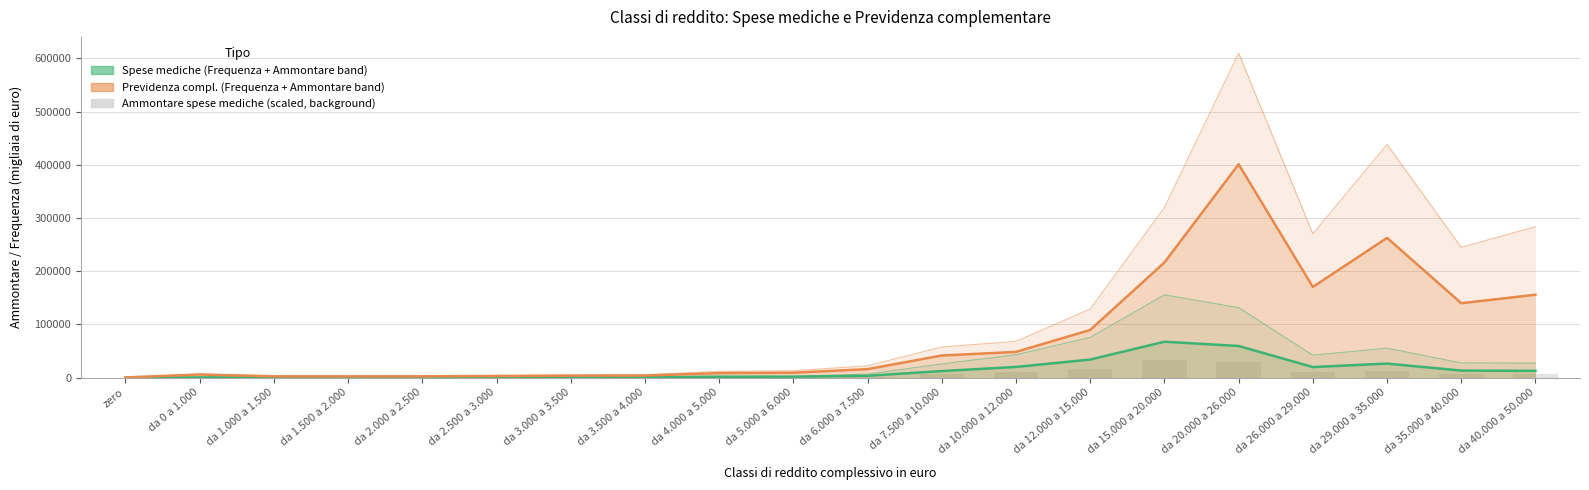

What is the total value across all series at da 15.000 a 20.000?

317151.0